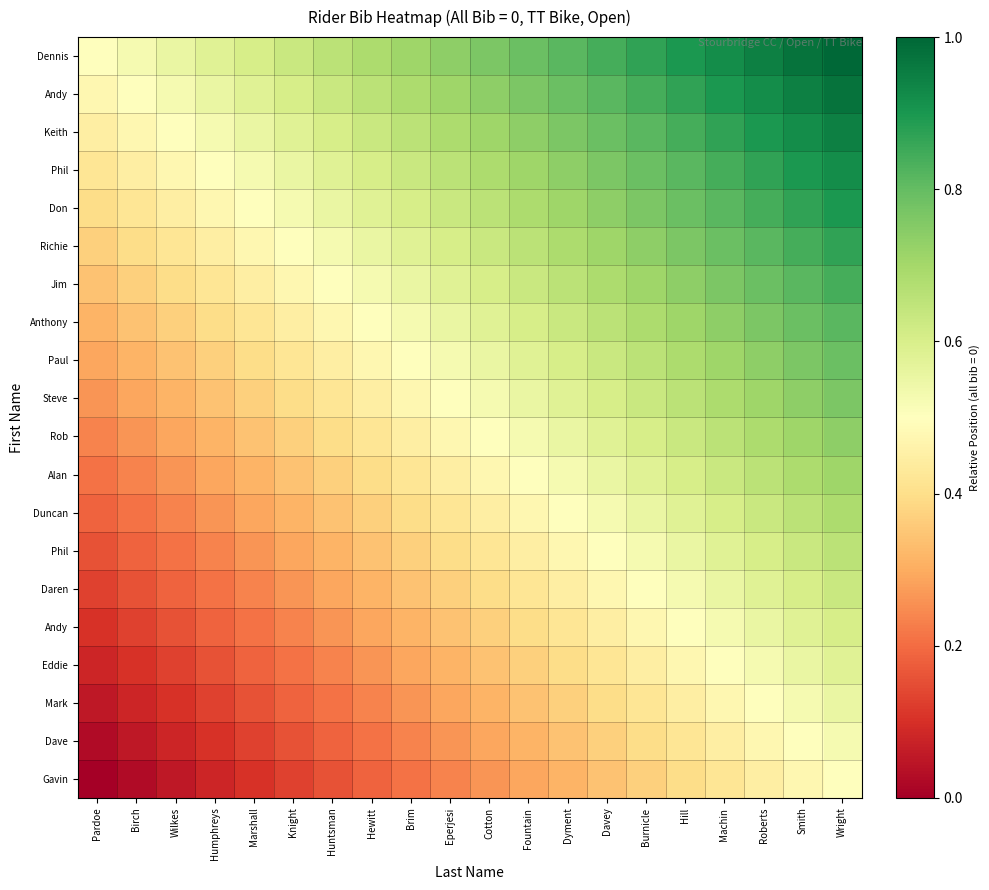

What is the total value across all series at Huntsman?

8.2